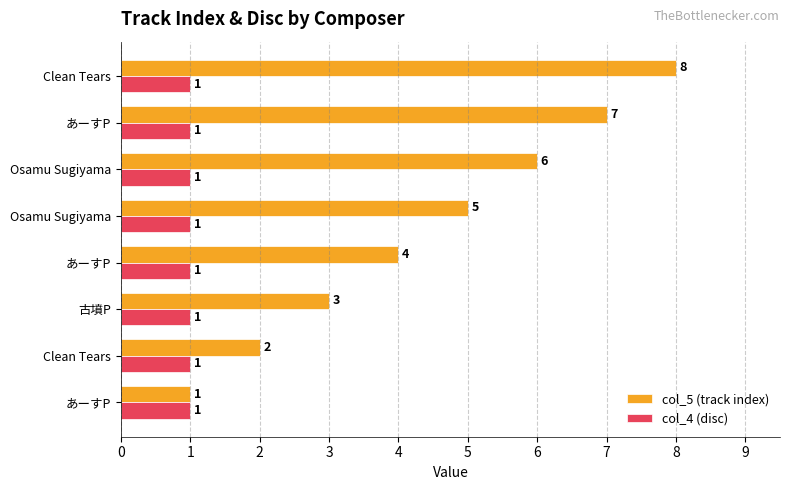

What is the minimum value for col_5 (track index)?

1